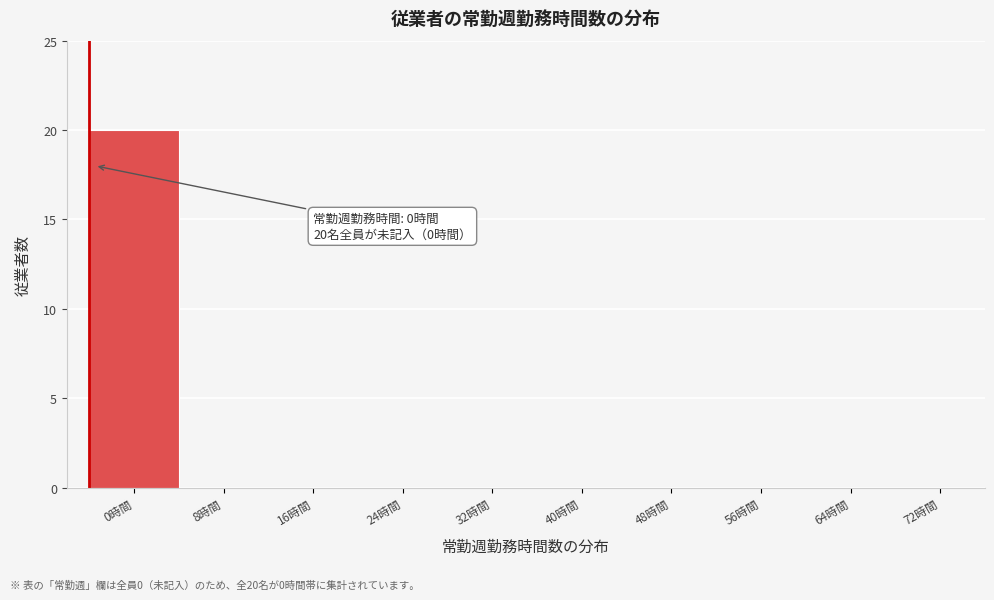

Reading left to right, what are all the values shown in this chart?

0時間=20	8時間=0	16時間=0	24時間=0	32時間=0	40時間=0	48時間=0	56時間=0	64時間=0	72時間=0